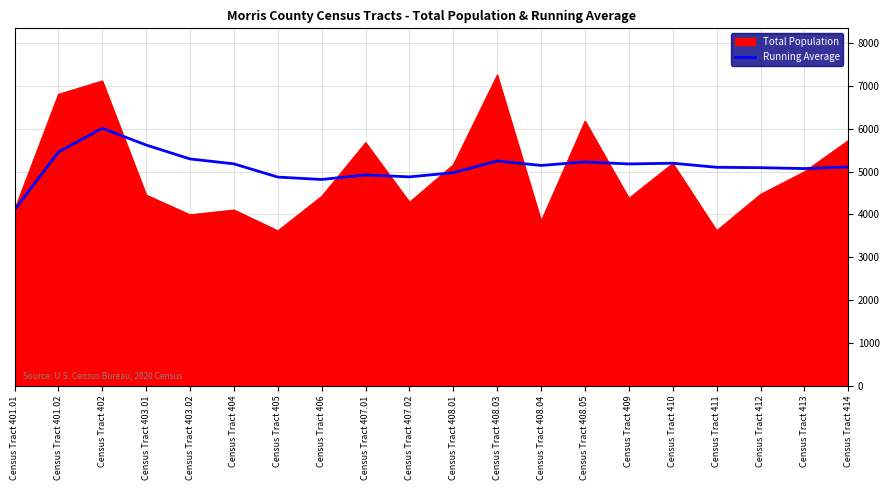

At which category is the sum across all series the highest?

Census Tract 402